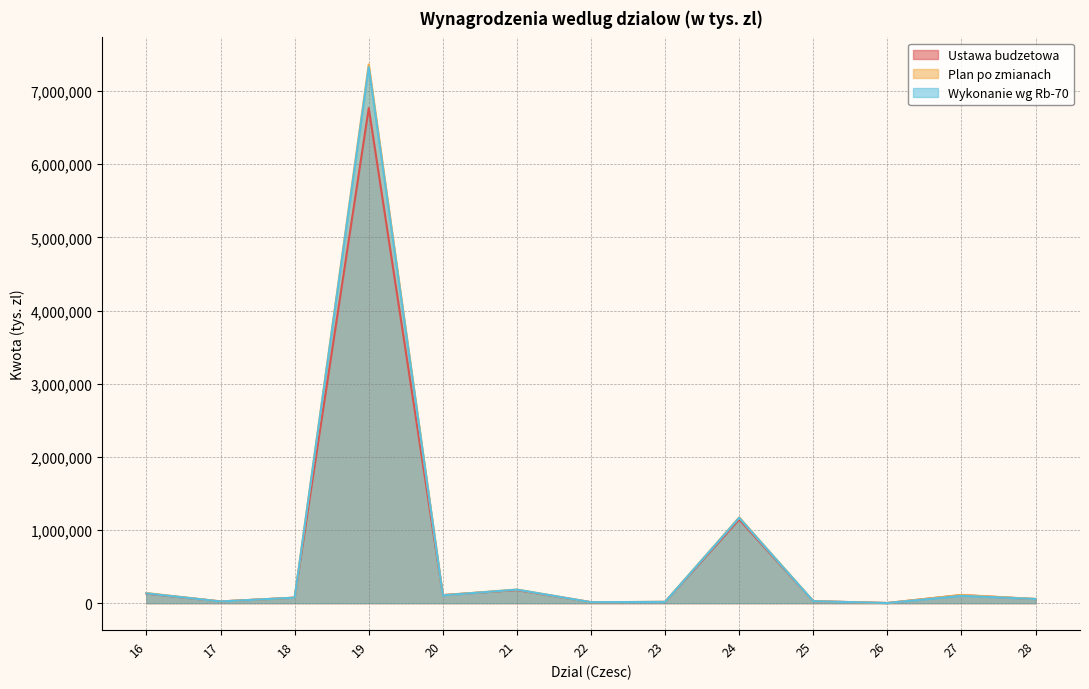

What is the sum of the Ustawa budzetowa values at 19 and 17?

6790692